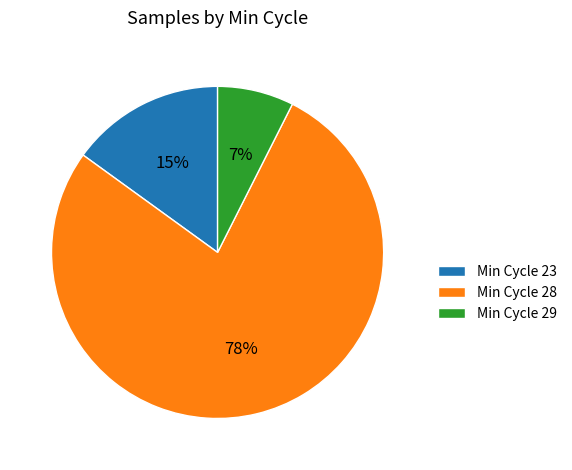

What is the smallest slice in the pie chart?

Min Cycle 29